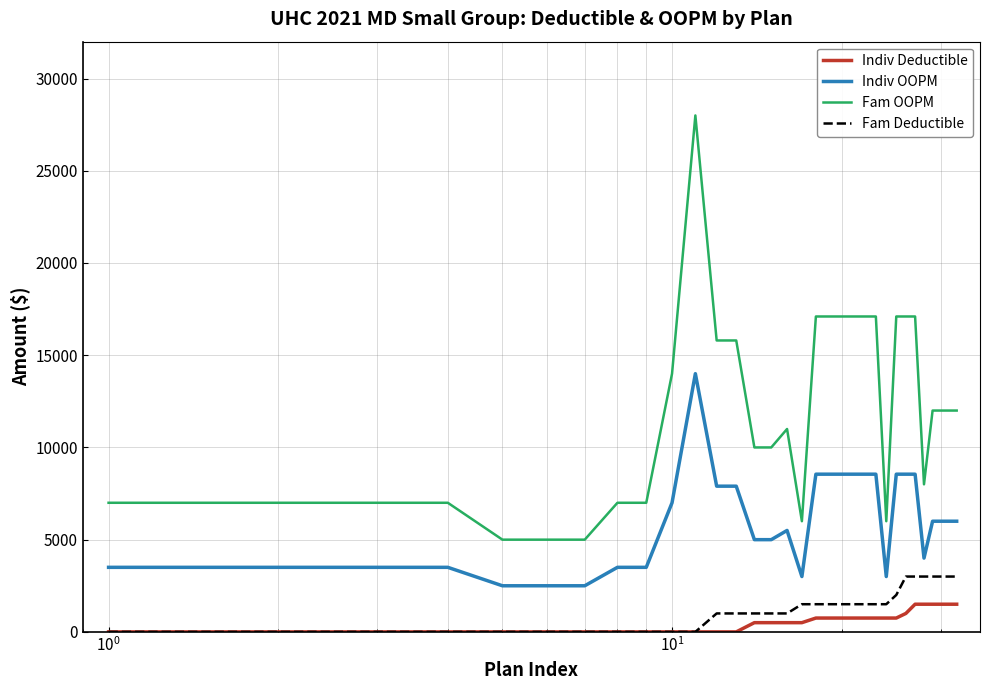

Rank the series by their maximum value, from lowest to highest.

Indiv Deductible, Fam Deductible, Indiv OOPM, Fam OOPM